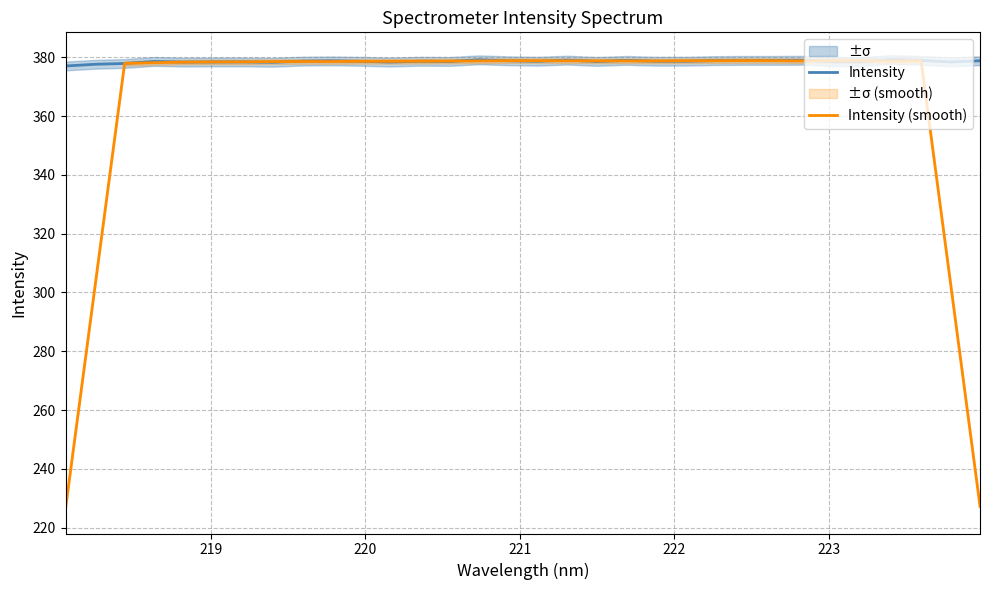

List the series in order of their overall mean, lowest first.

Intensity (smooth), Intensity